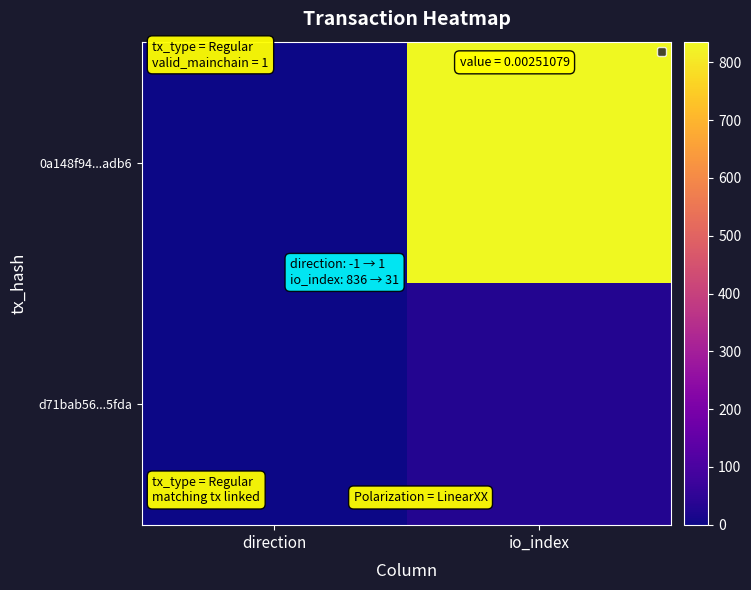

Which has a higher value, io_index or direction?

io_index